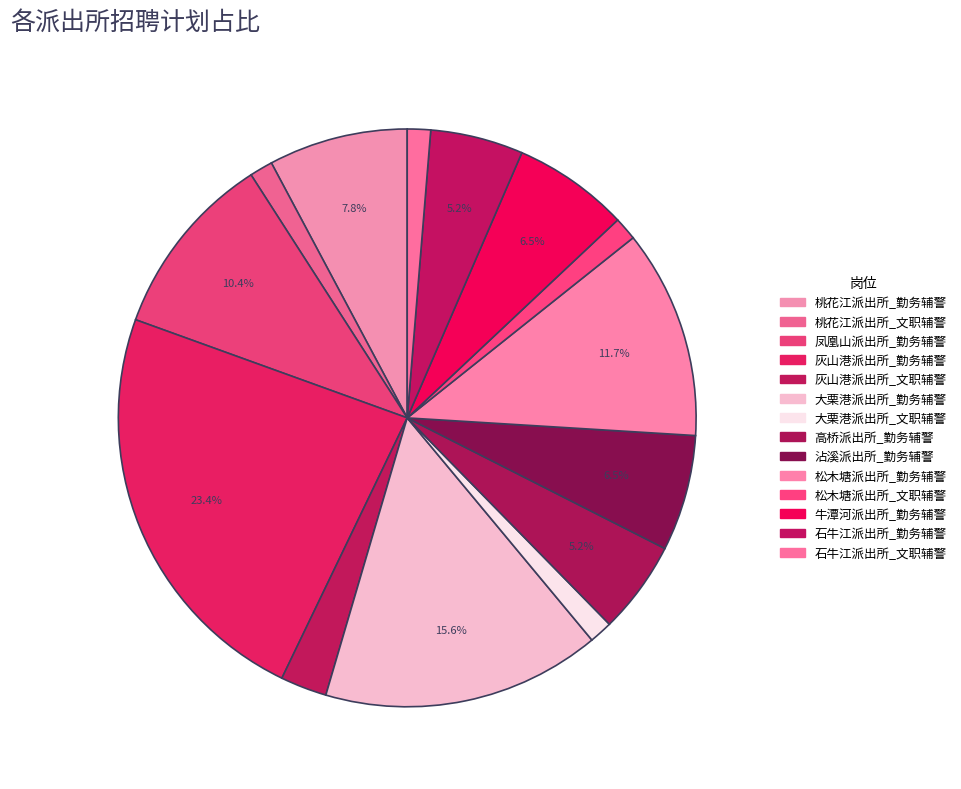

What percentage is the 灰山港派出所_文职辅警 slice, to the nearest percent?

3%